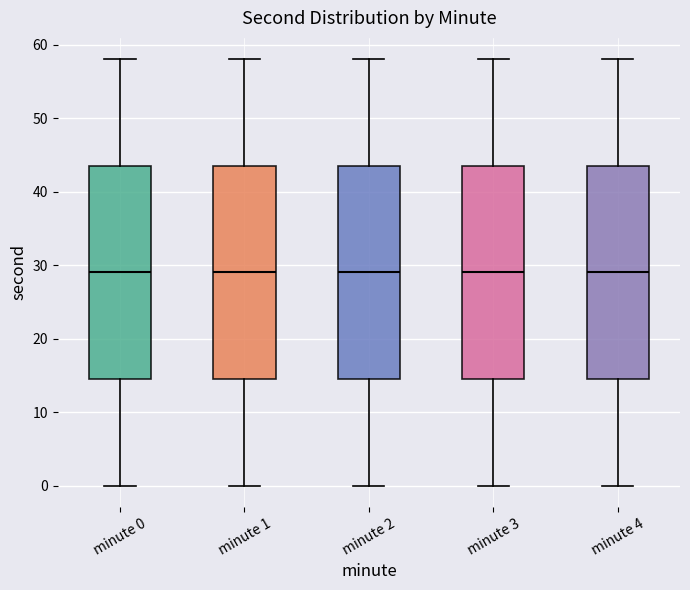

Reading left to right, transcribe this box plot: for each box, give where its median line is, the range the box spans, and where its two whiskers end, as read against the y-axis. The values are not printed on the chart, so give them approximately, as read against the axis.

minute 0: median 29, box 15 to 44, whiskers 0 to 58
minute 1: median 29, box 15 to 44, whiskers 0 to 58
minute 2: median 29, box 15 to 44, whiskers 0 to 58
minute 3: median 29, box 15 to 44, whiskers 0 to 58
minute 4: median 29, box 15 to 44, whiskers 0 to 58